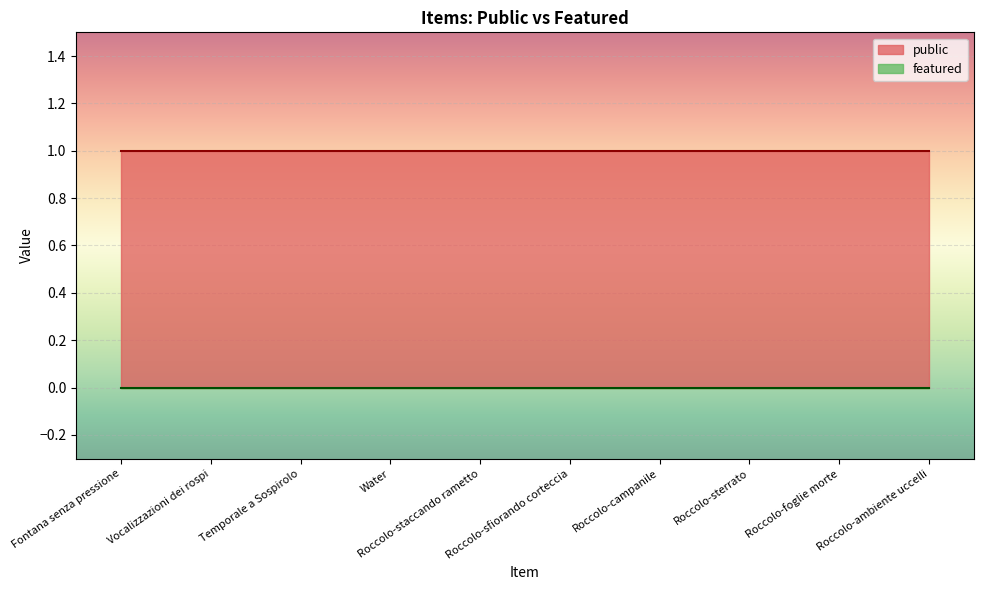

How many lines are shown in the chart?

2